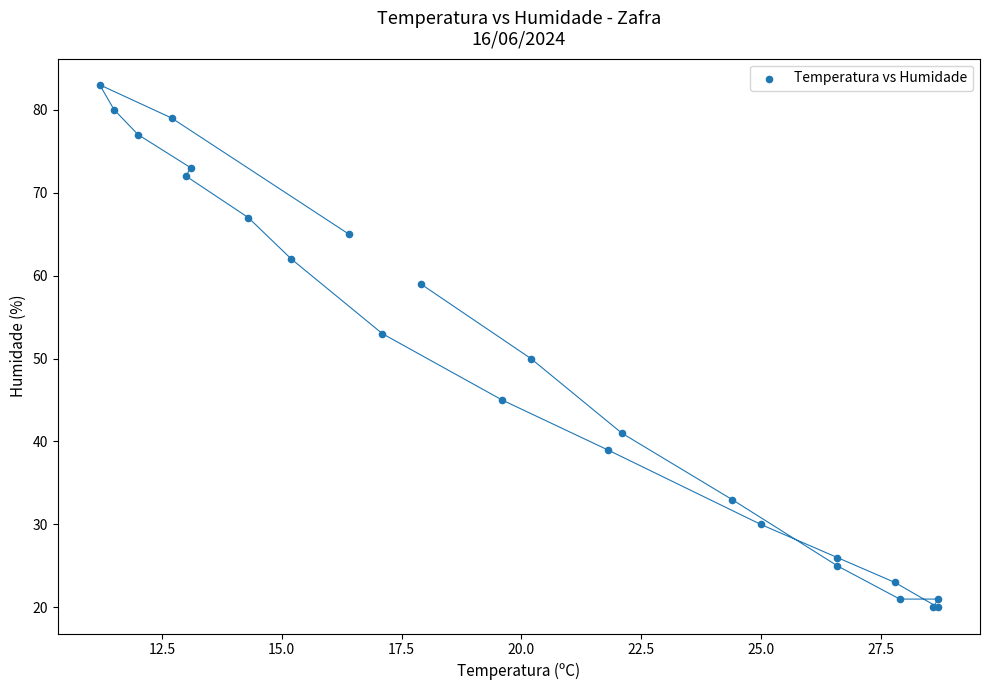

What Y value in the scatter plot is closest to 51?

50